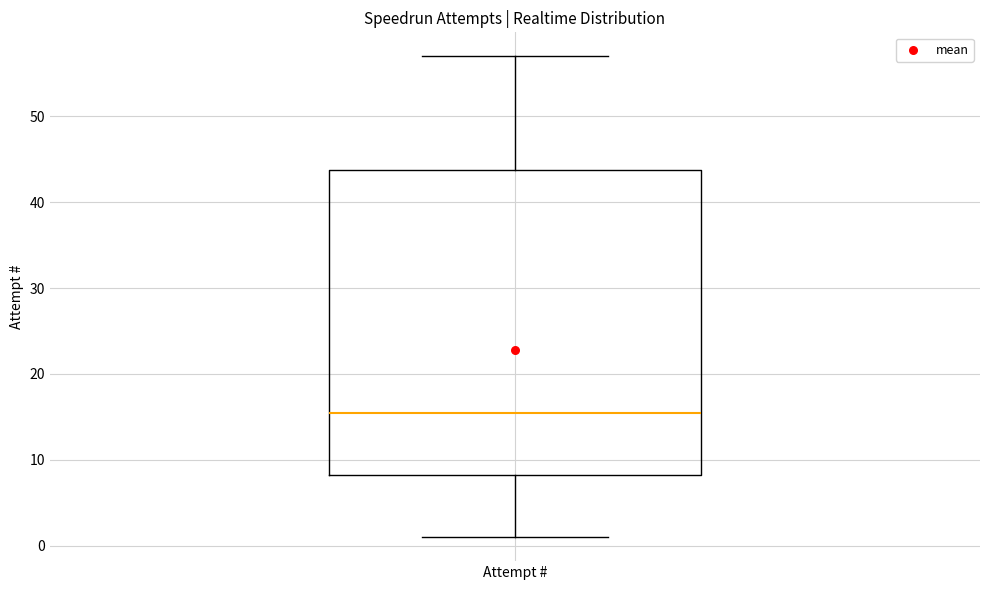

Transcribe this box plot: give where the median line is, the range the box spans, and where the two whiskers end, as read against the y-axis. The values are not printed on the chart, so give them approximately, as read against the axis.

median 16, box 8 to 44, whiskers 1 to 57